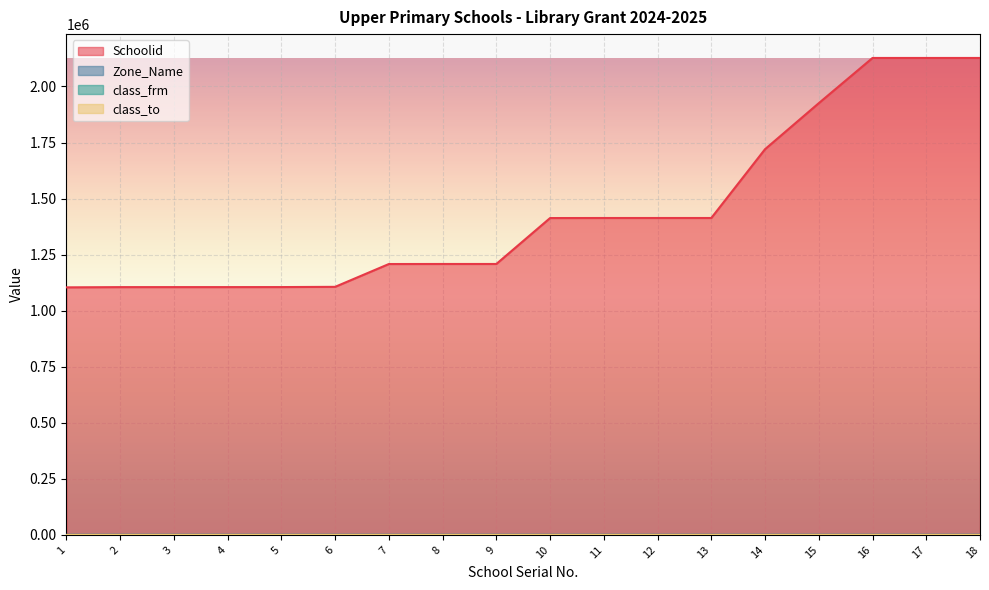

Does the chart display data point markers on the line(s)?

No